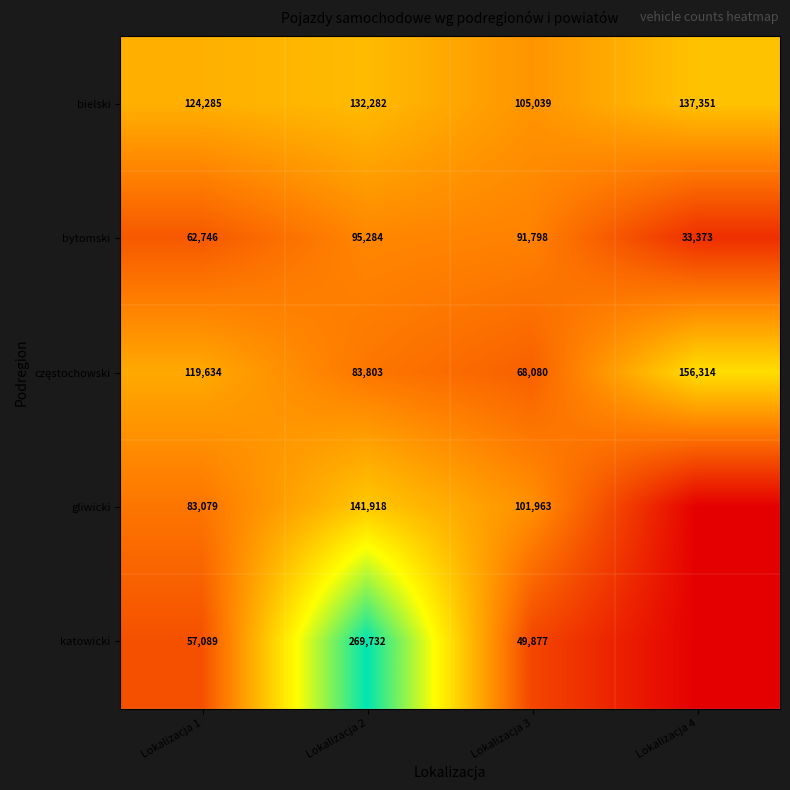

What is the difference between the maximum and minimum values in the bielski series?

32312